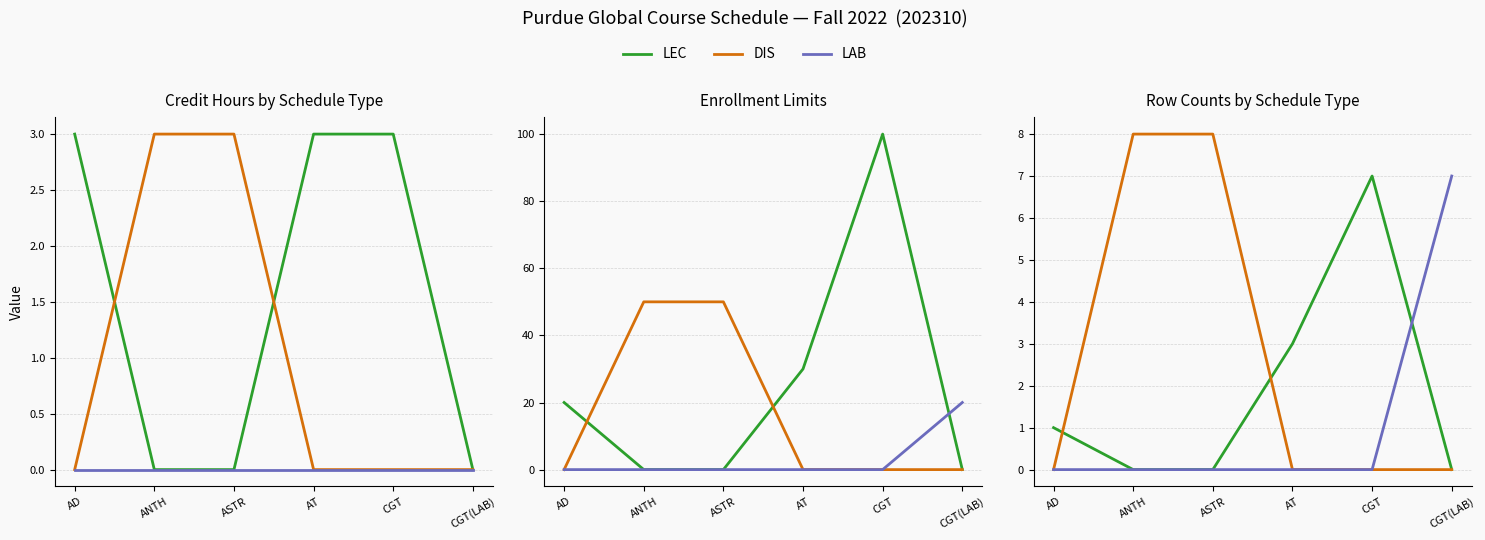

Between ANTH and CGT(LAB), which series saw the biggest shift?

DIS